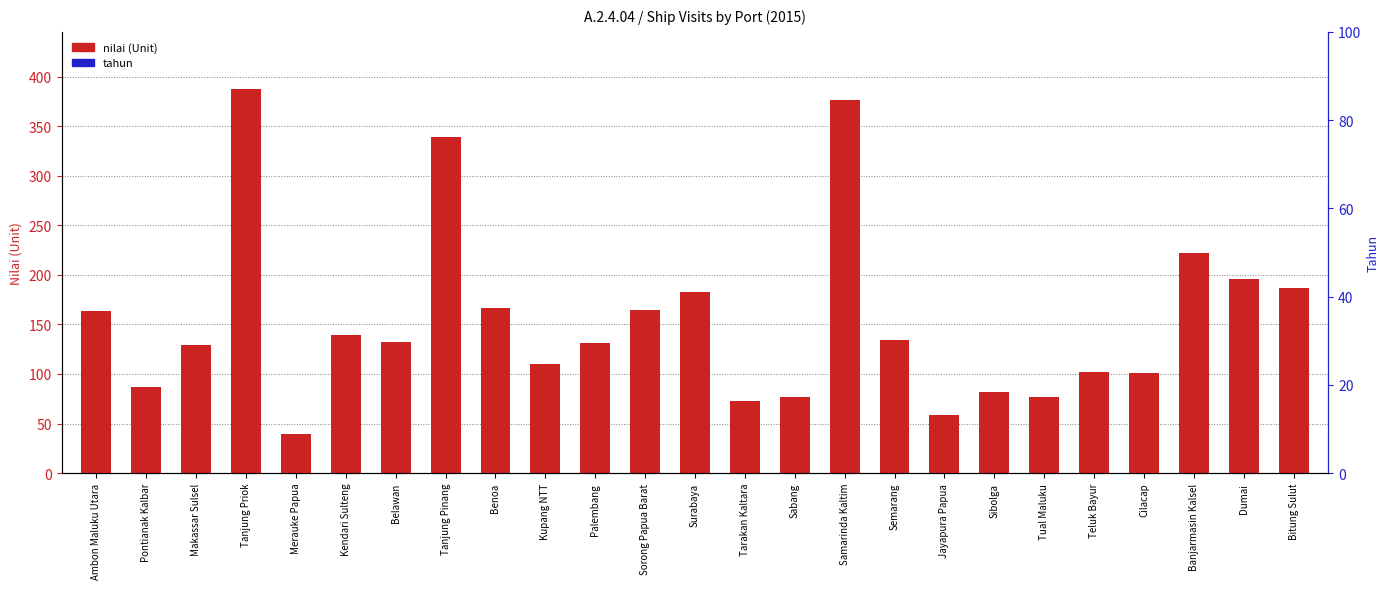

Are the bars grouped side by side (vs. stacked)?

Yes